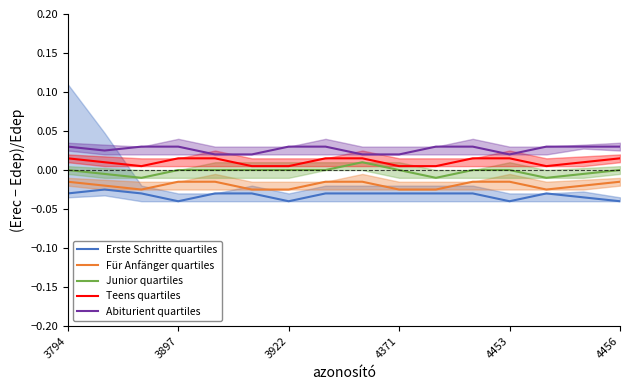

Count the Junior quartiles values in the range 0 to 1.

11